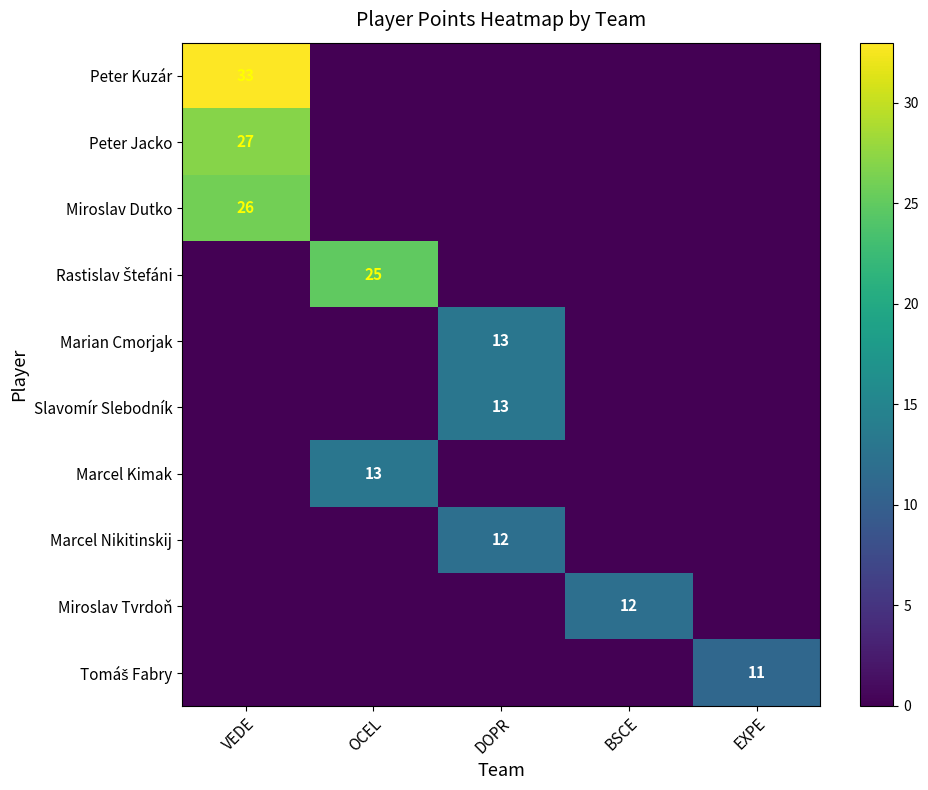

The Miroslav Dutko series shows 38 at VEDE. True or false?

False